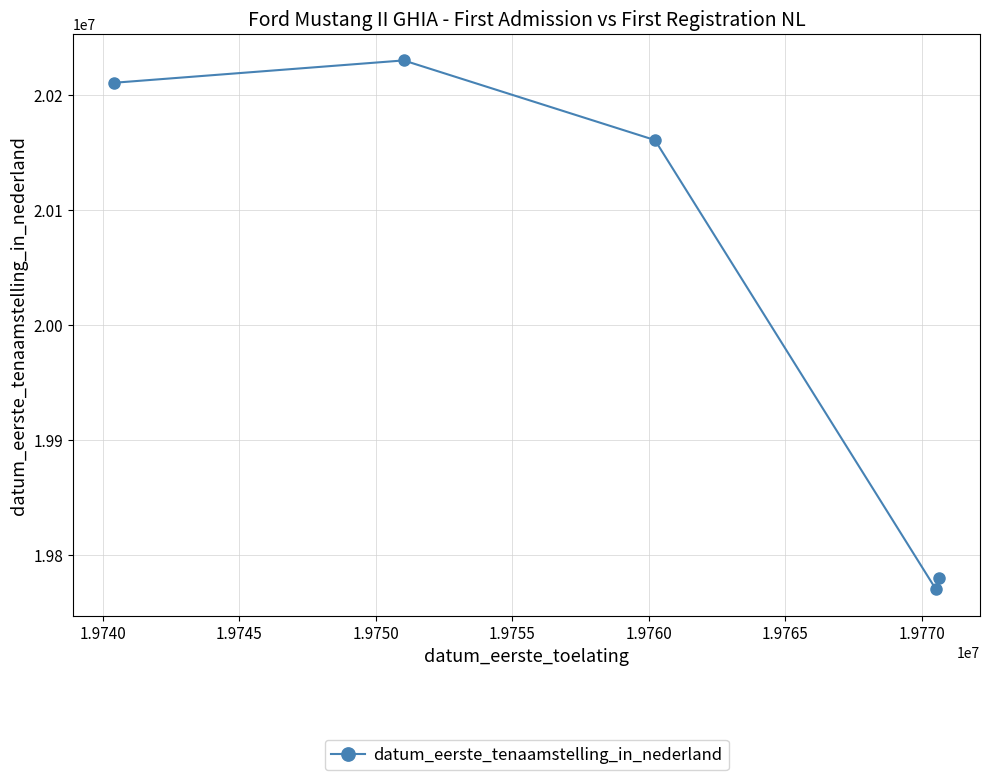

What is the smallest value displayed?

19770520